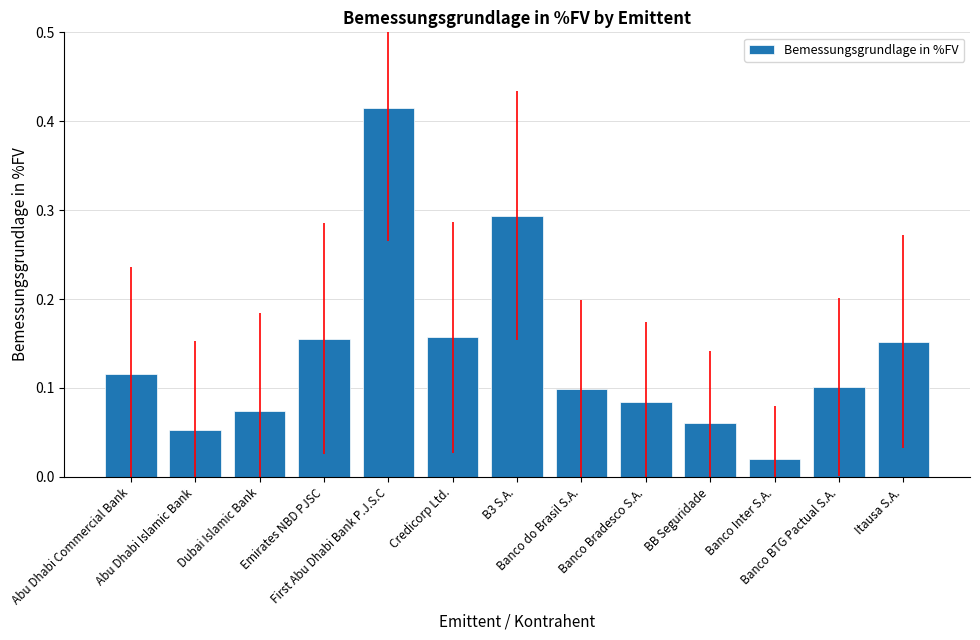

What is the sum of all values?

1.8